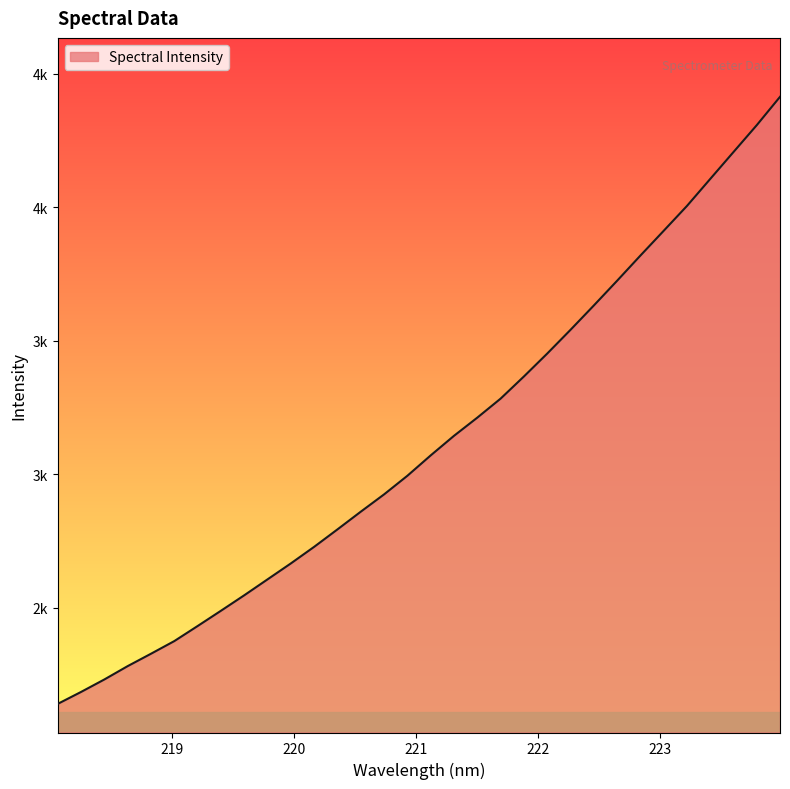

Reading left to right, list all the values displayed in this chart.

218.0596=2140.1	218.2508=2184.8	218.442=2231.6	218.6332=2281.5	218.8244=2327.9	219.0156=2375.3	219.2067=2431.7	219.3979=2488.9	219.589=2546.8	219.7801=2606.5	219.9712=2666.2	220.1623=2728.3	220.3533=2793.6	220.5444=2859.9	220.7354=2924.7	220.9264=2994.4	221.1174=3070.6	221.3083=3143.8	221.4993=3211.9	221.6902=3283.0	221.8812=3366.0	222.0721=3451.7	222.263=3540.5	222.4538=3631.5	222.6447=3724.2	222.8355=3818.3	223.0264=3911.1	223.2172=4004.2	223.408=4105.3	223.5987=4206.1	223.7895=4306.7	223.9802=4412.9